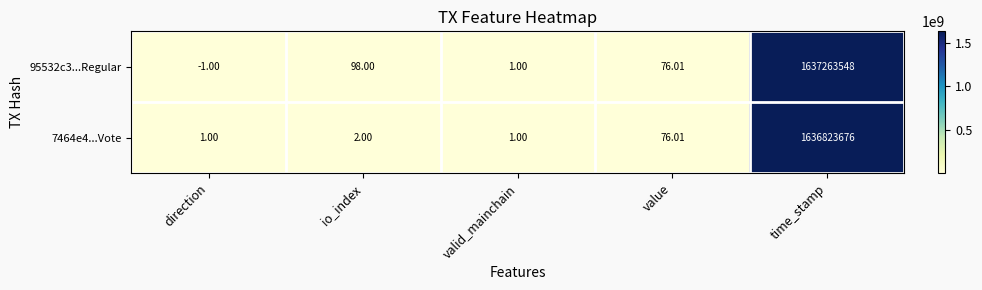

Which label corresponds to the largest value in the chart?

time_stamp